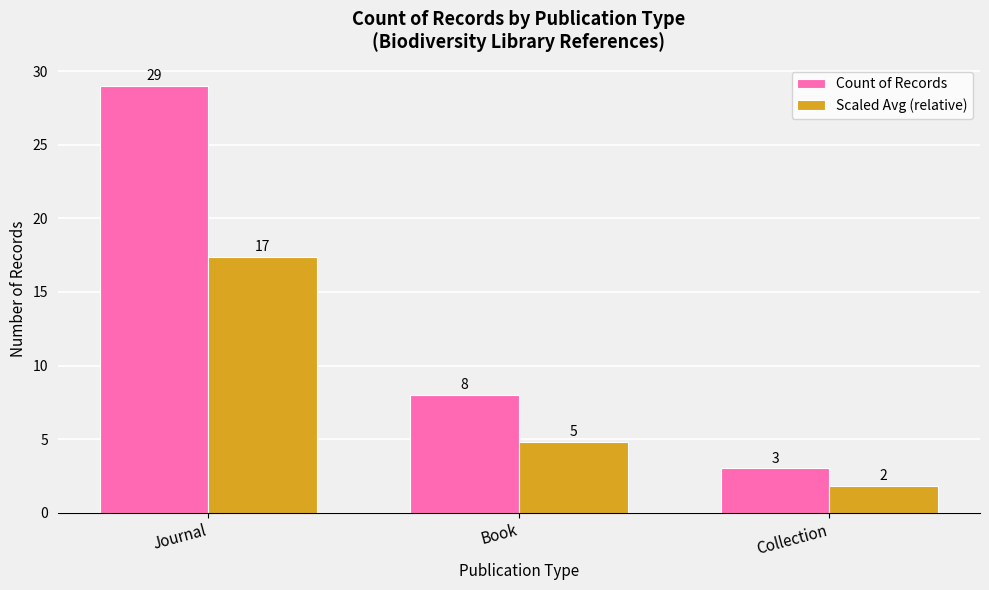

Rank the categories by Count of Records value from lowest to highest.

Collection, Book, Journal